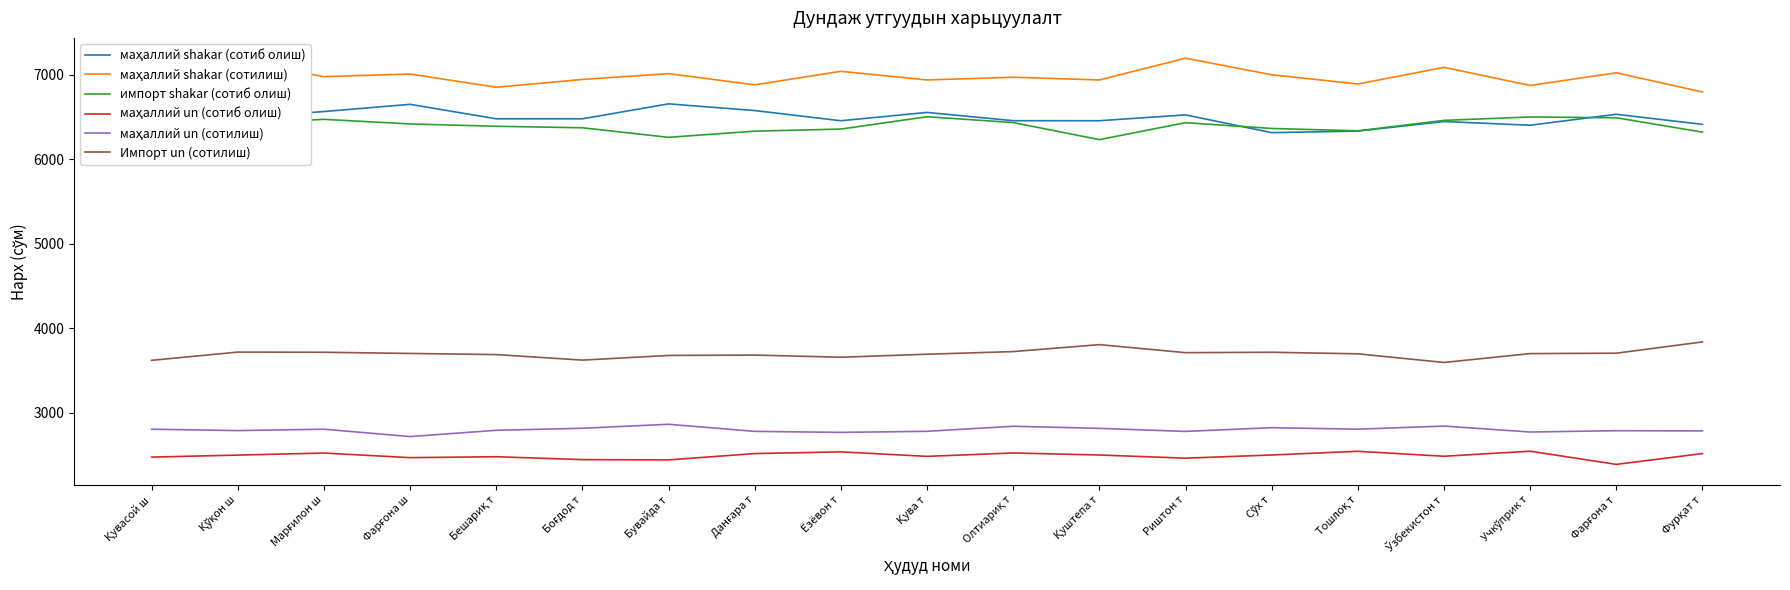

How many categories are shown in the chart?

19